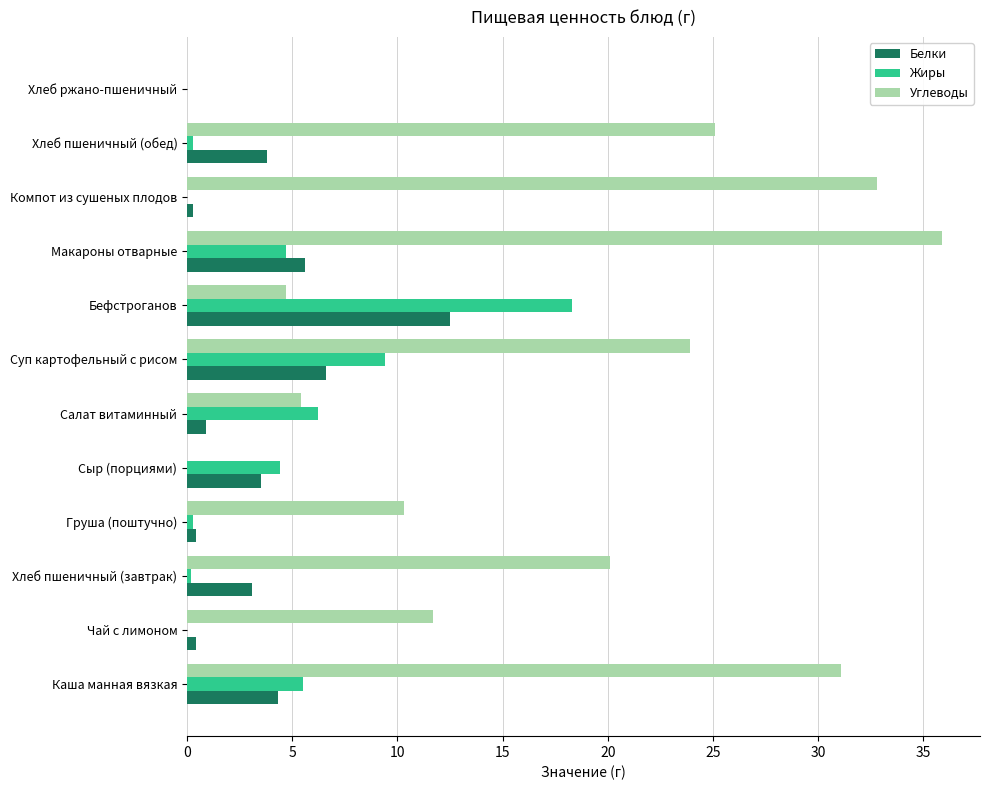

The value of Углеводы at Чай с лимоном is 4.7. True or false?

False